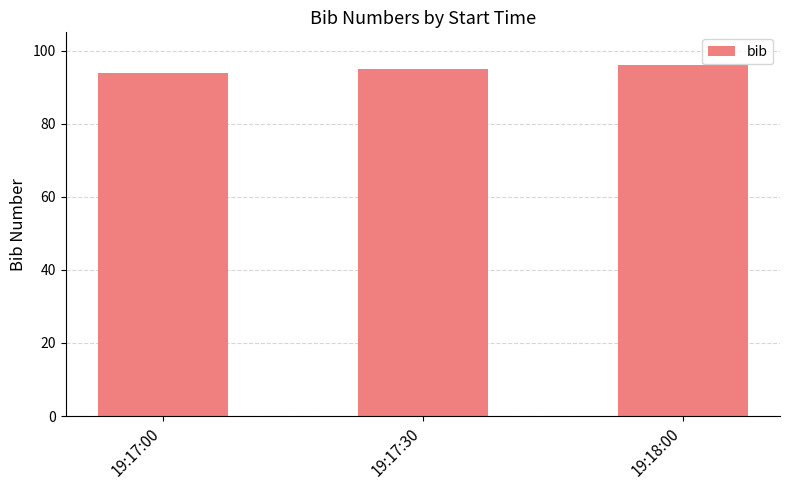

What is the ratio of the value at 19:18:00 to the value at 19:17:30?

1.0